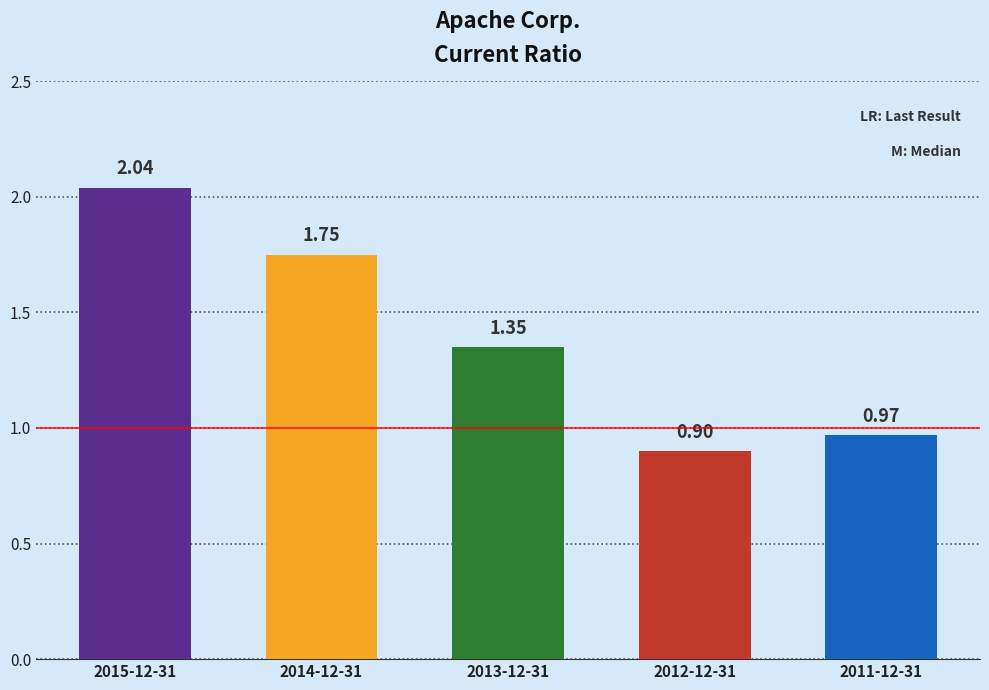

List the labels in order of value, smallest first.

2012-12-31, 2011-12-31, 2013-12-31, 2014-12-31, 2015-12-31